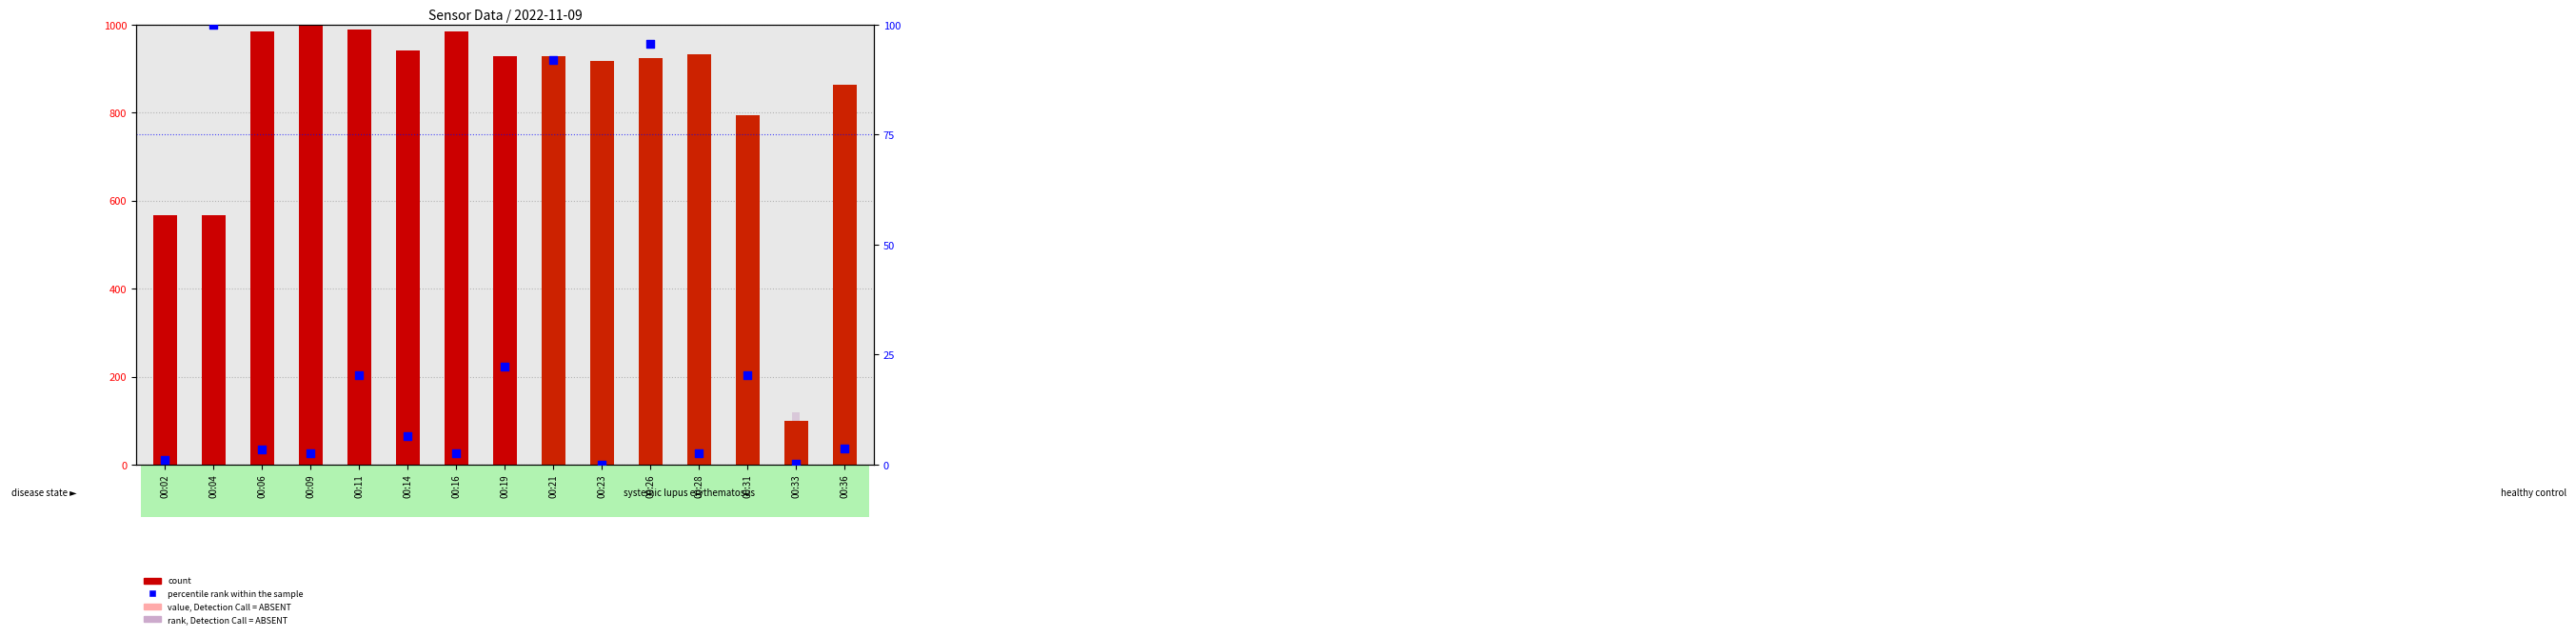

Which series reaches the maximum Y coordinate?

count